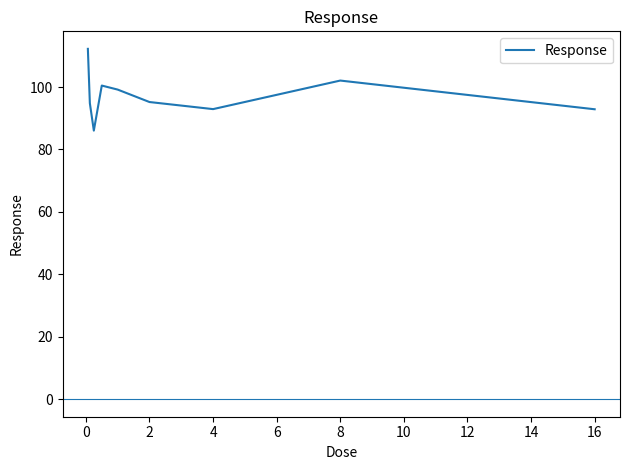

What is the difference between the maximum and minimum values?

26.2